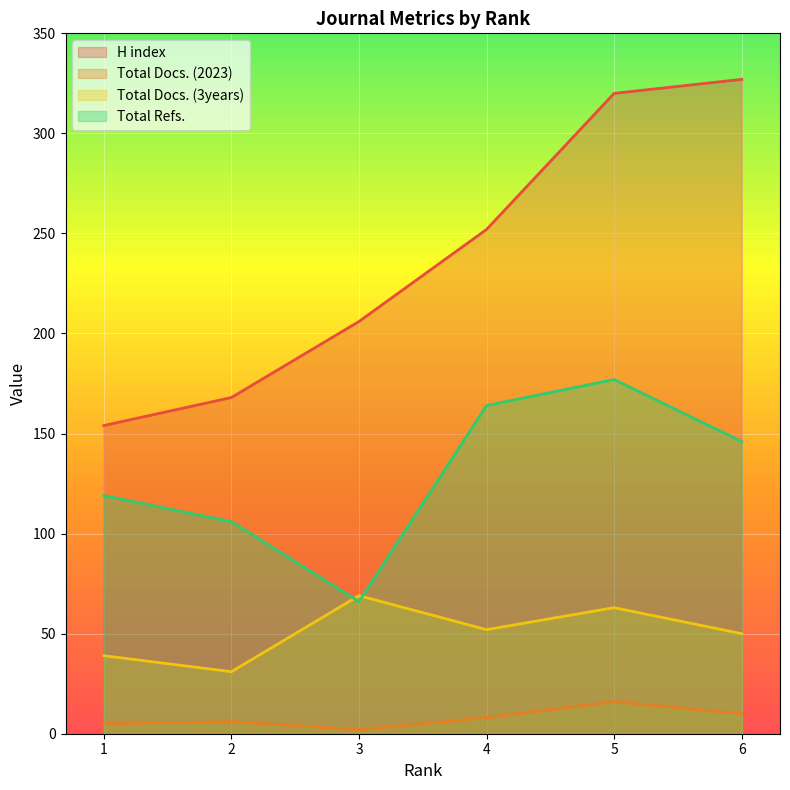

How many lines are shown in the chart?

4